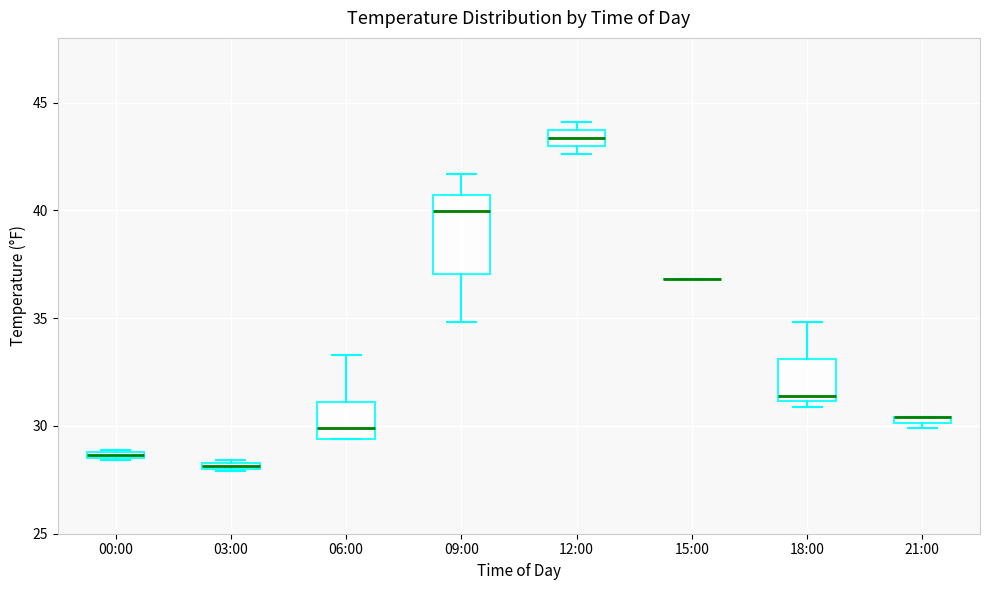

Which box is the tallest, from its lower edge to its upper edge?

09:00